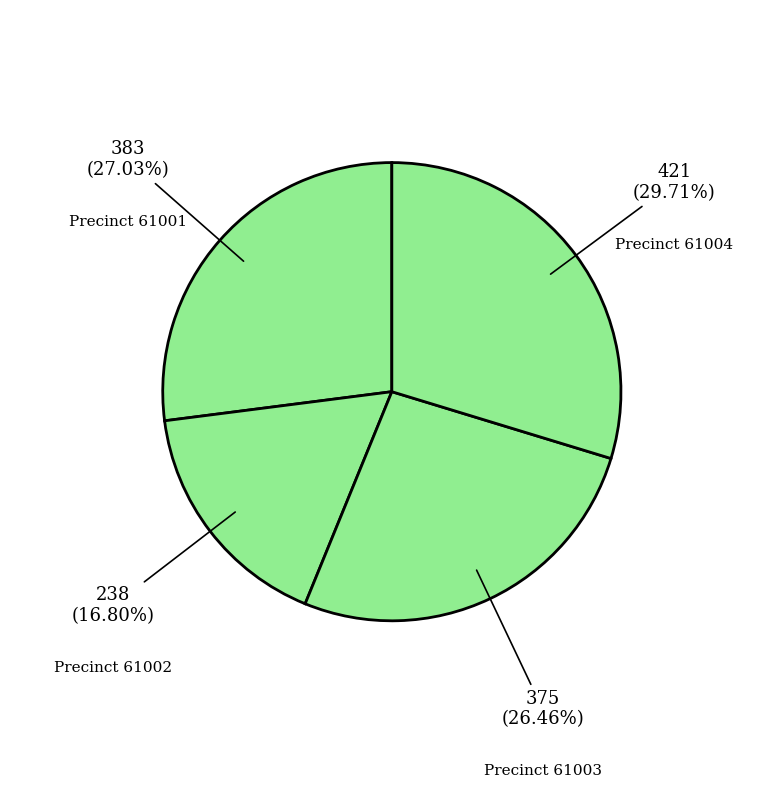

Count the number of slices in the pie.

4